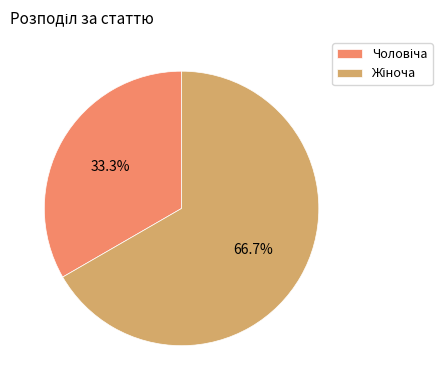

Is there a majority slice in this chart?

Yes